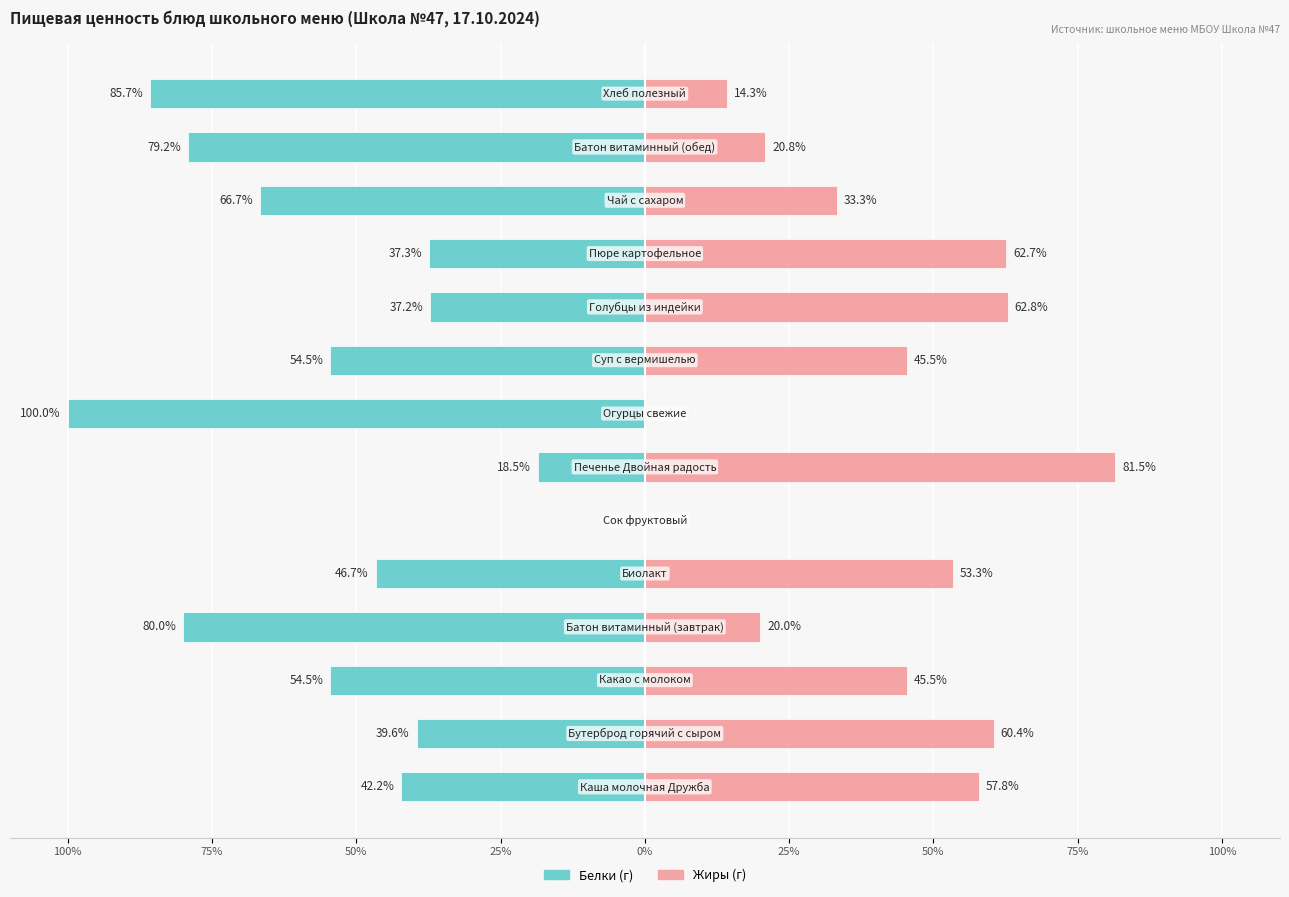

Which series has the widest spread of values?

Белки (г)